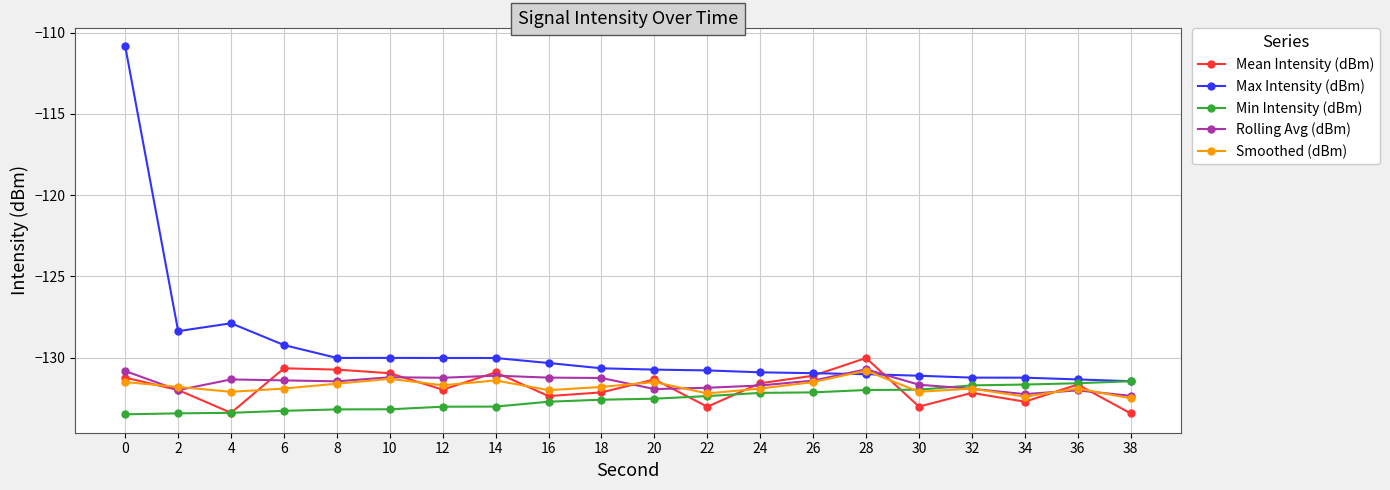

What is the spread (max minus min) of values at 32?

0.9